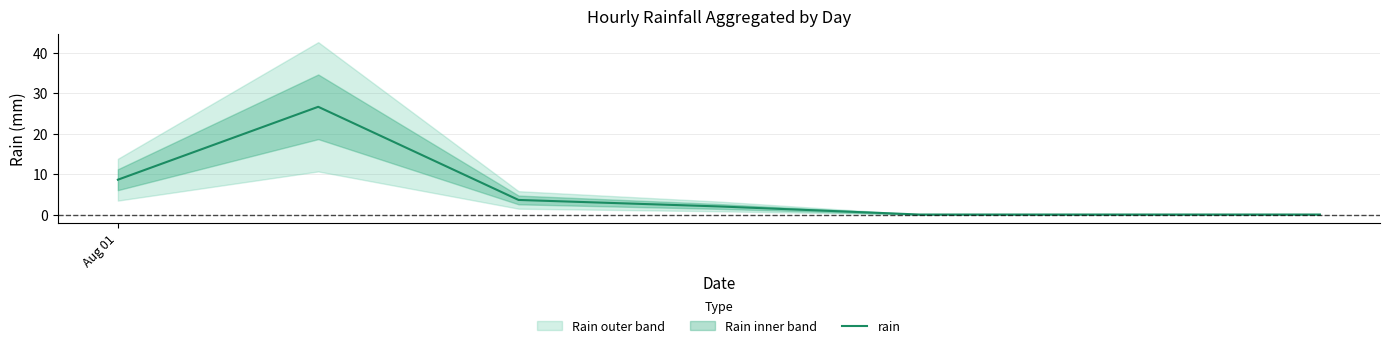

What is the maximum value for rain?

26.6